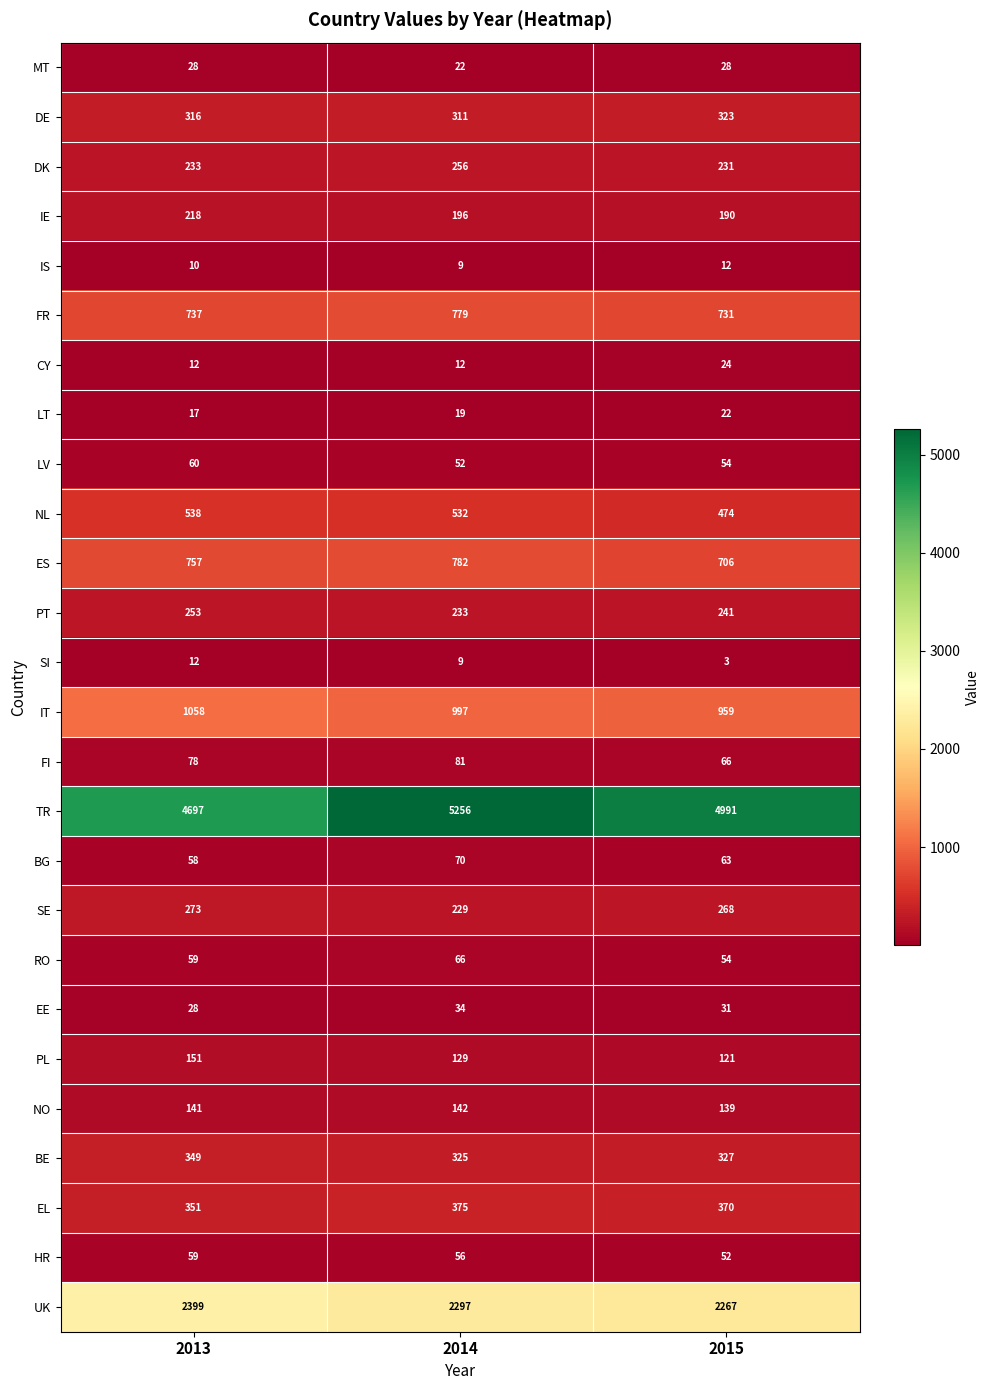

How many distinct data groups are displayed?

26